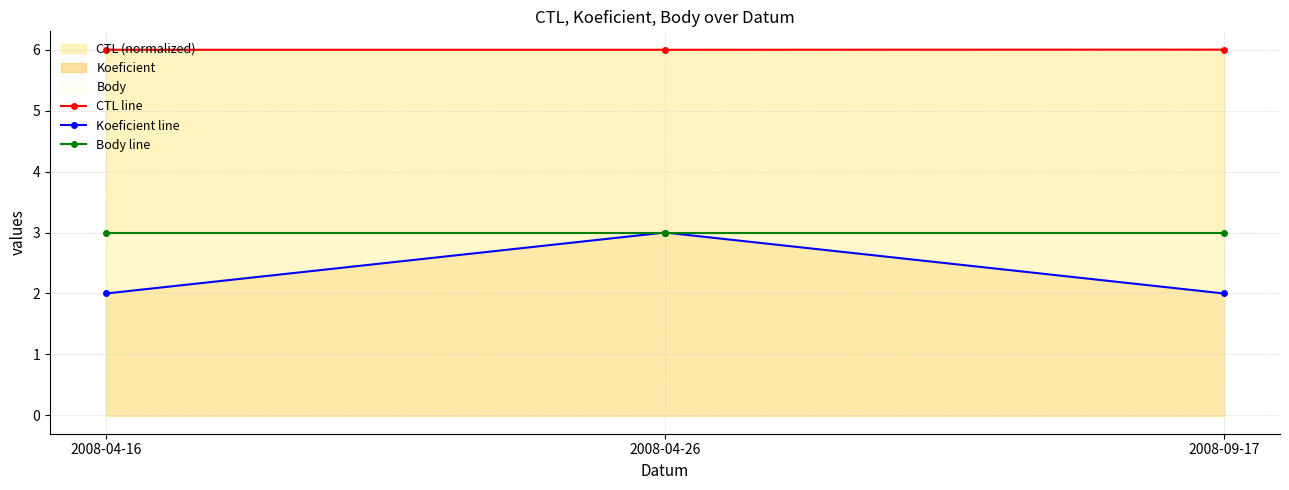

Between 2008-04-26 and 2008-09-17, which series saw the biggest shift?

Koeficient line